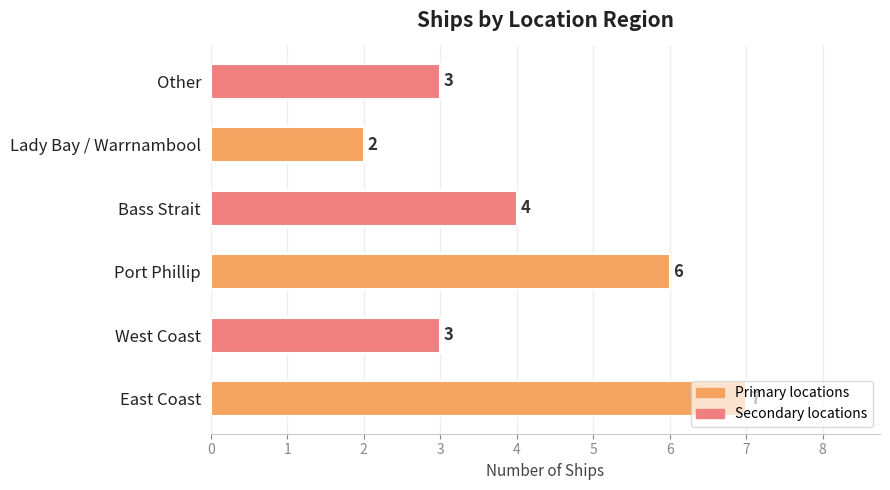

How many values are between 3 and 6?

4